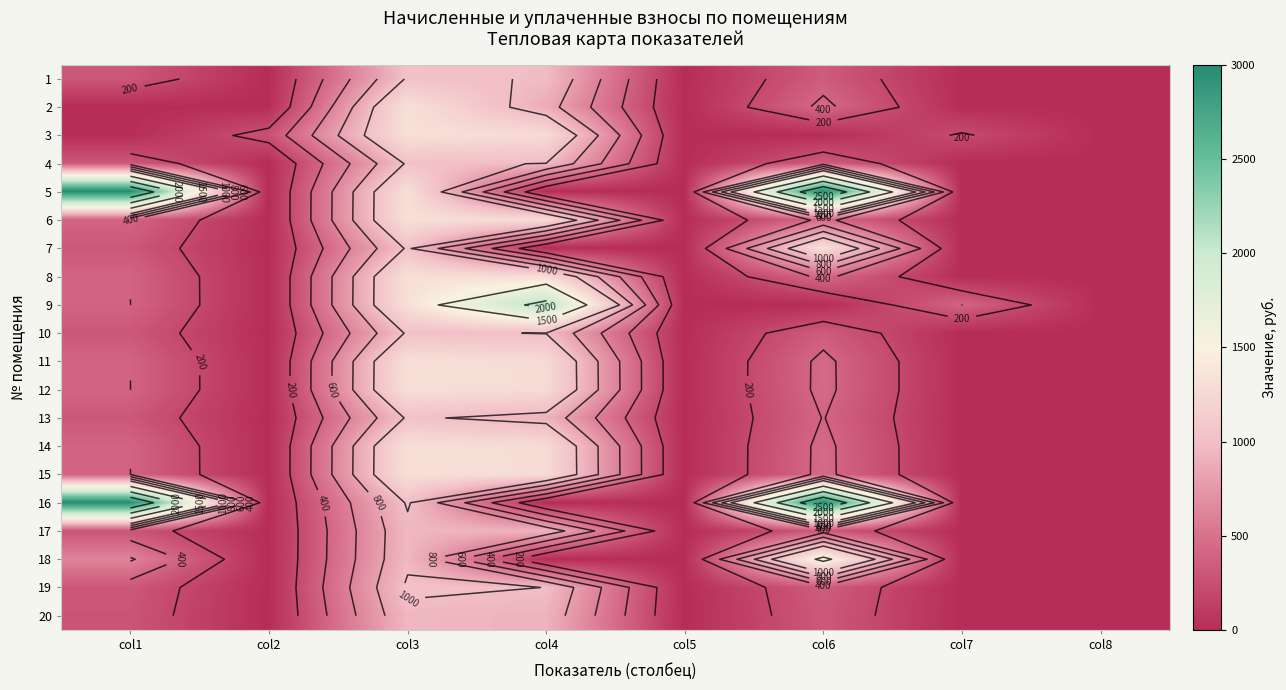

How many positive values does the 6 series have?

4